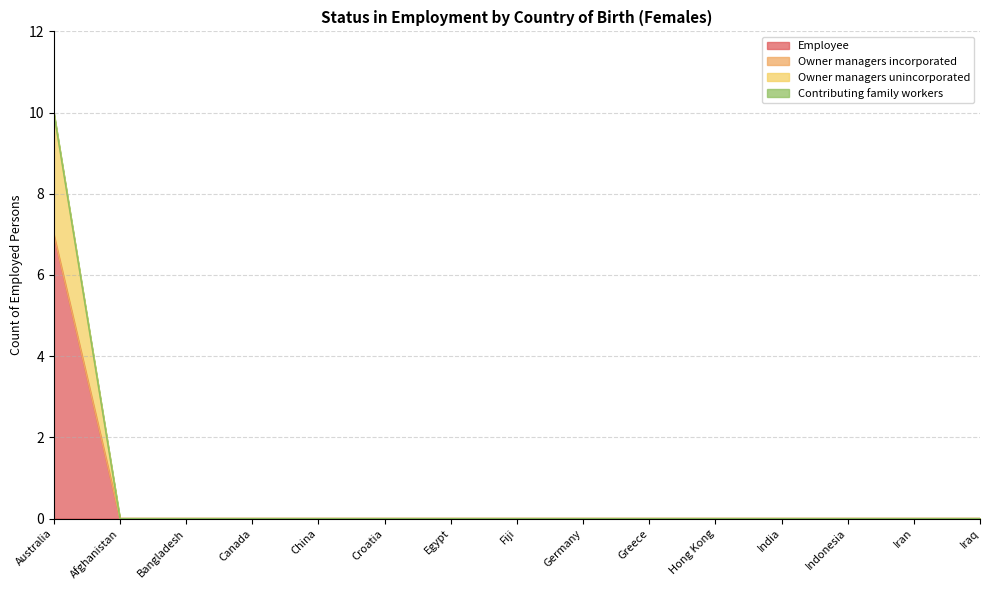

Does the chart have visible grid lines?

Yes